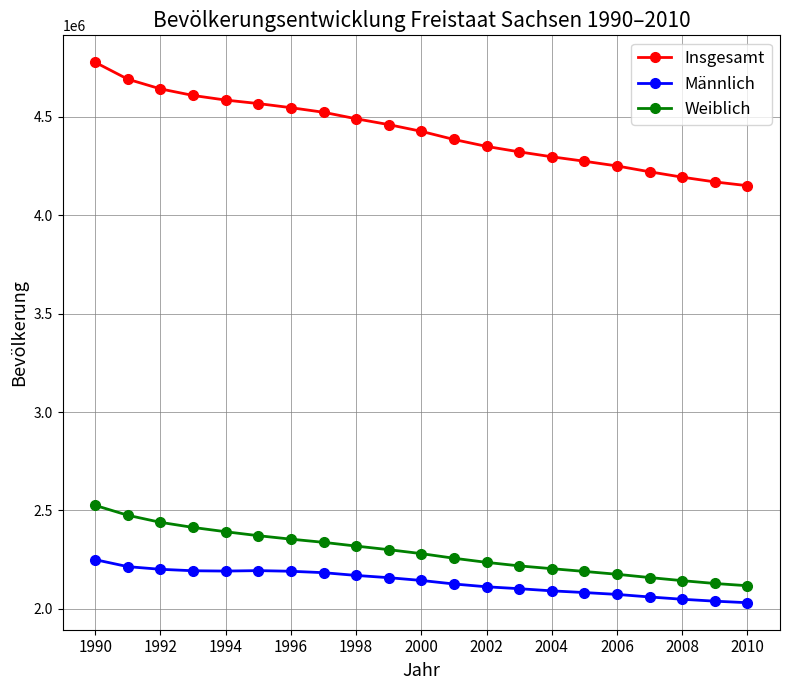

Is this an area chart (filled region under the line)?

No